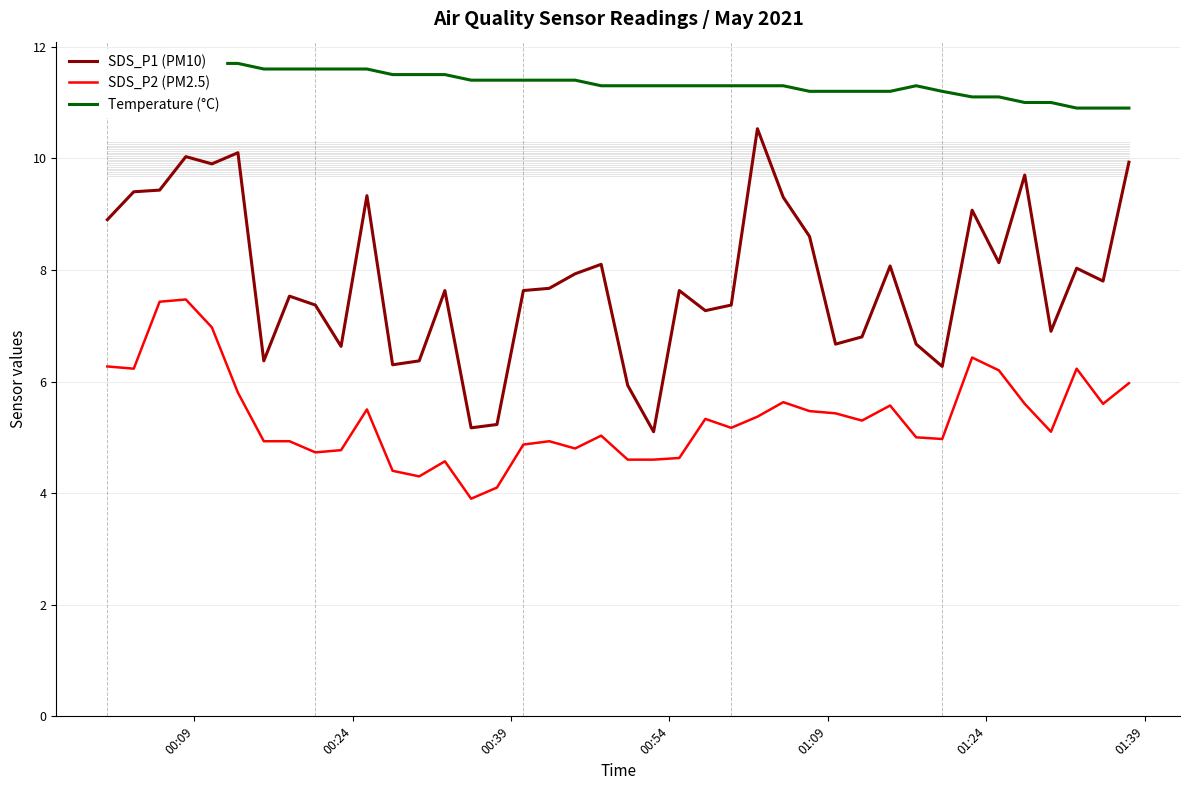

True or false: SDS_P1 (PM10) and SDS_P2 (PM2.5) intersect in this chart.

False